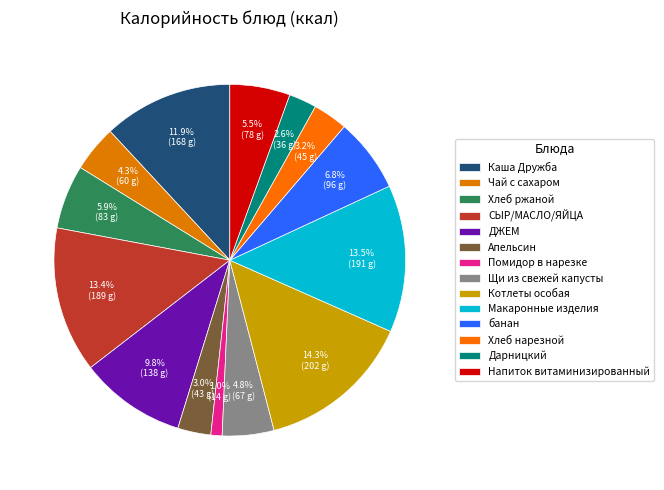

To the nearest percent, what portion does СЫР/МАСЛО/ЯЙЦА represent?

13%